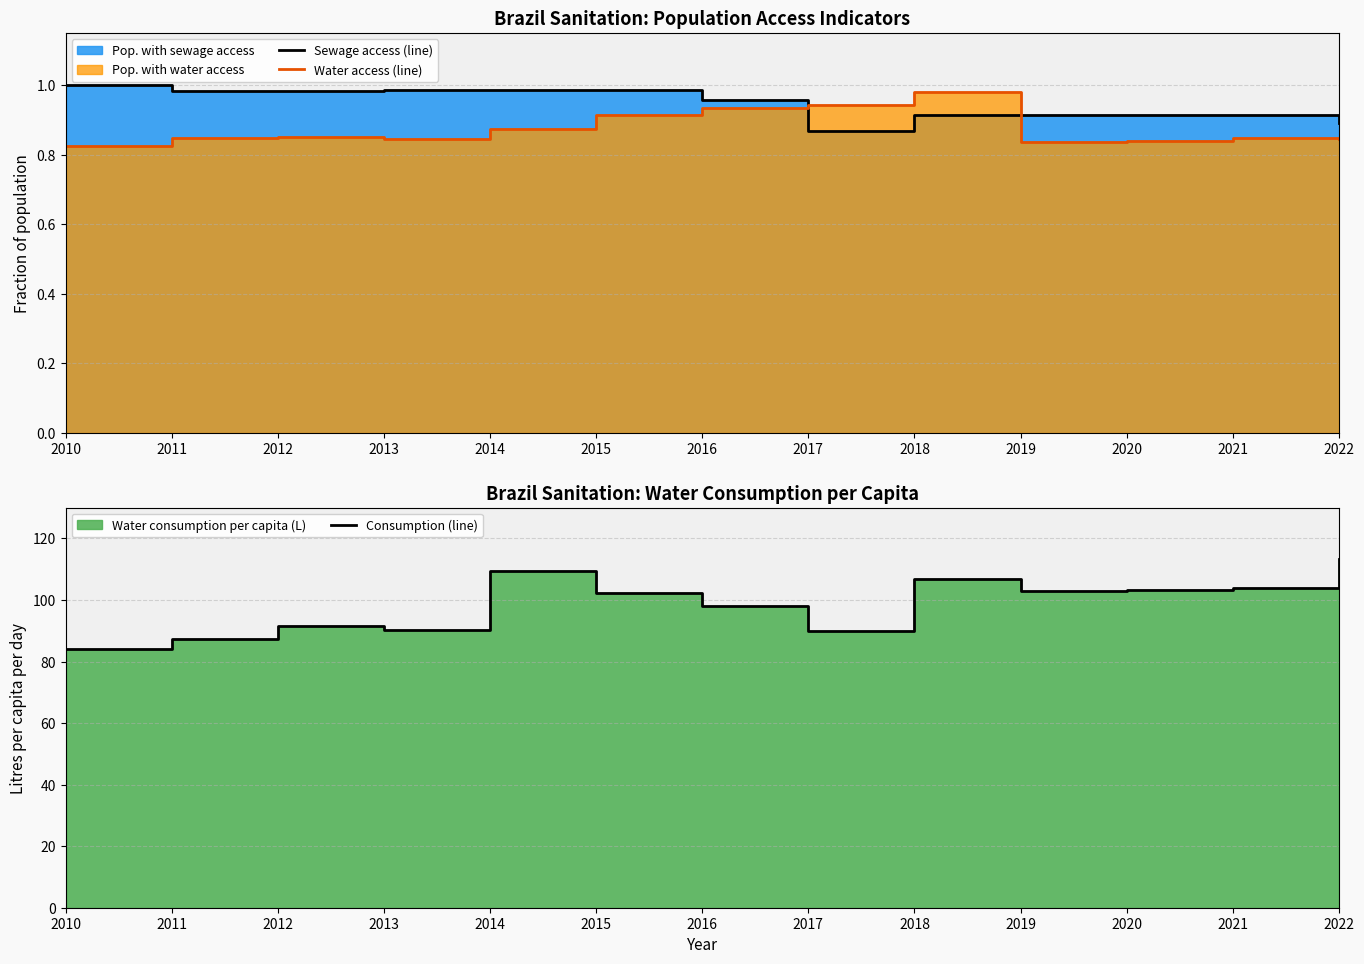

True or false: Sewage access (line) and Consumption (line) cross at least once.

False